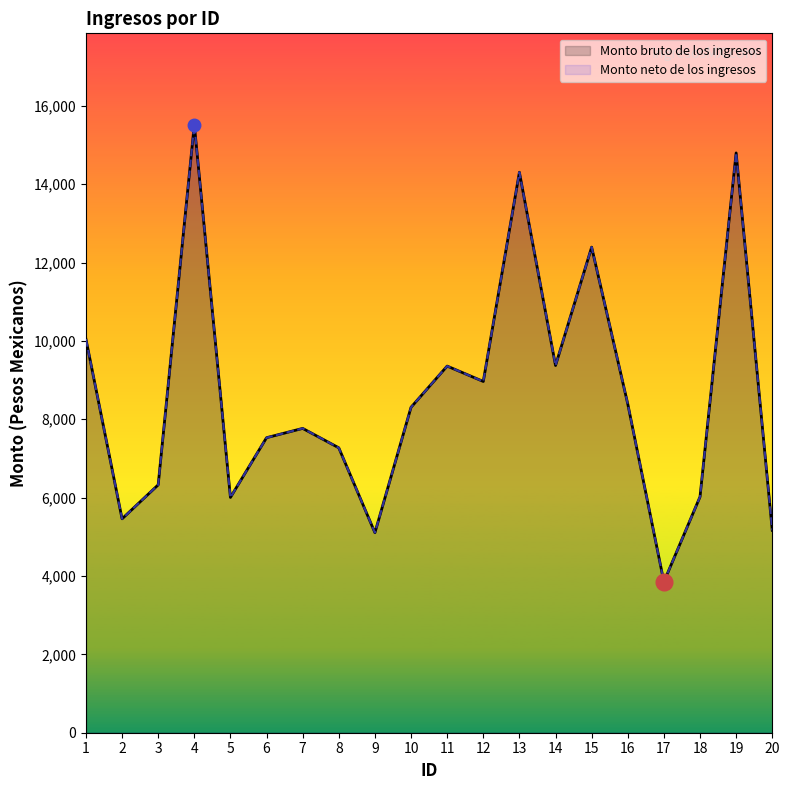

List the labels in order of Monto bruto de los ingresos value, largest first.

4, 19, 13, 15, 1, 14, 11, 12, 16, 10, 7, 6, 8, 3, 18, 5, 2, 20, 9, 17